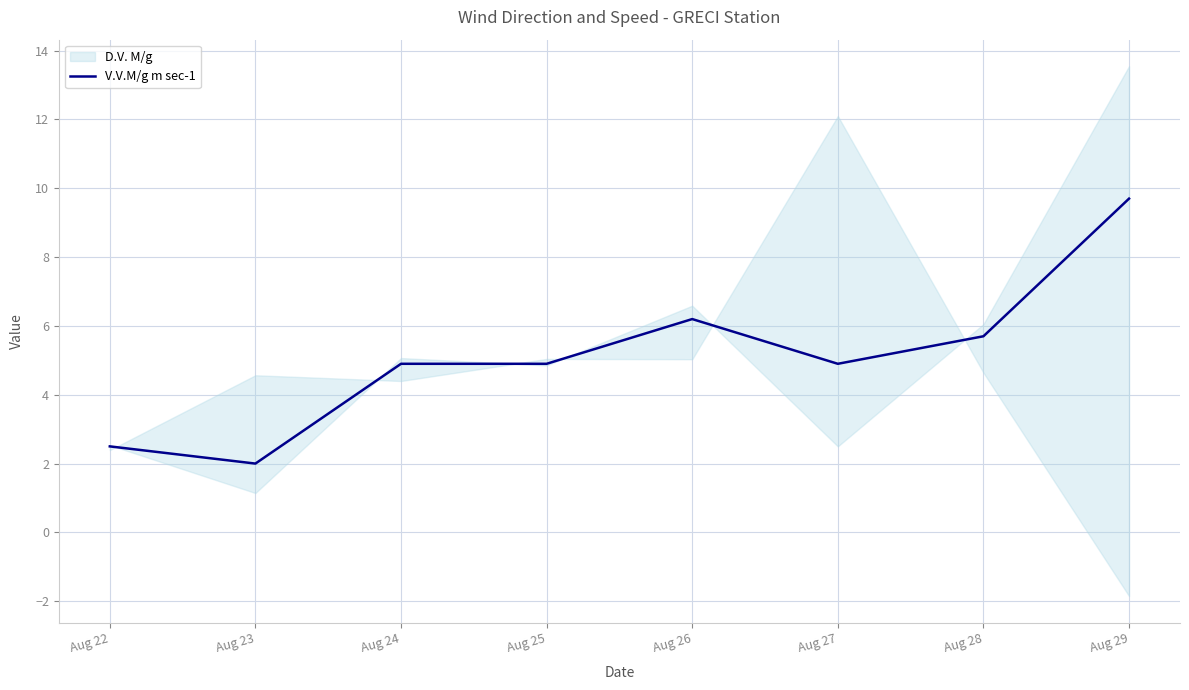

Rank the categories by value from highest to lowest.

Aug 29, Aug 26, Aug 28, Aug 24, Aug 25, Aug 27, Aug 22, Aug 23